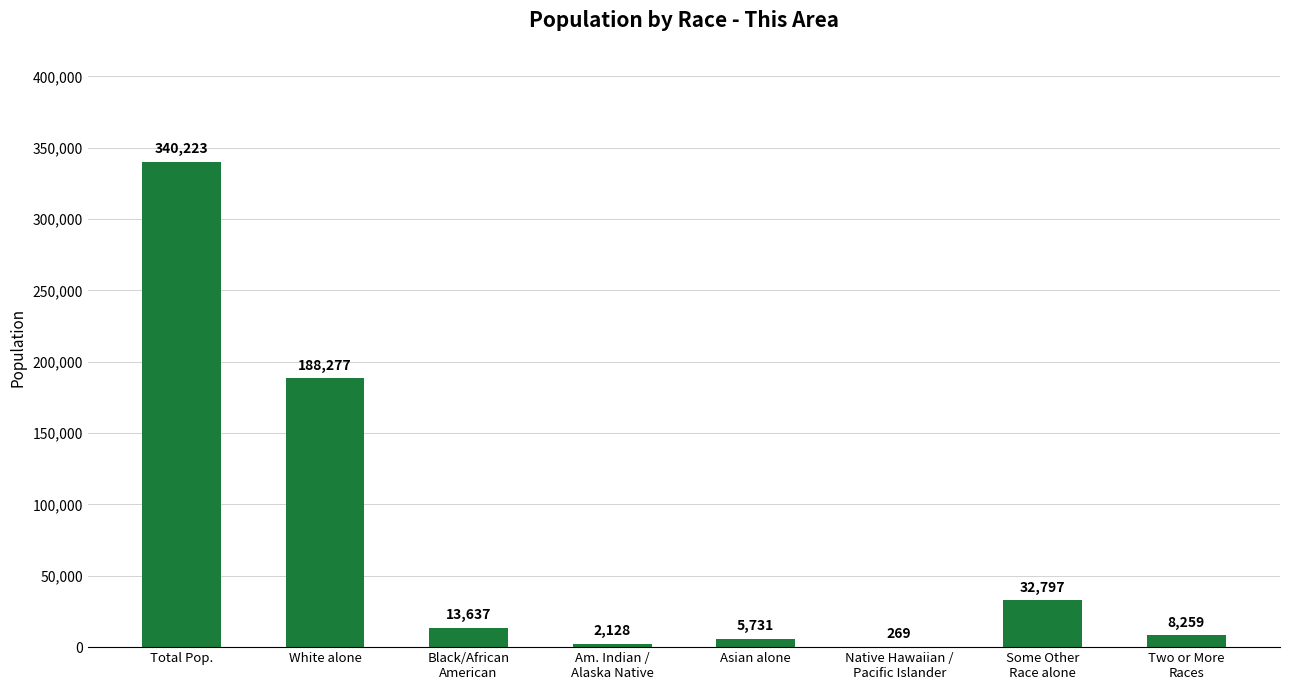

What is the difference between the values at Native Hawaiian /
Pacific Islander and Am. Indian /
Alaska Native?

1859